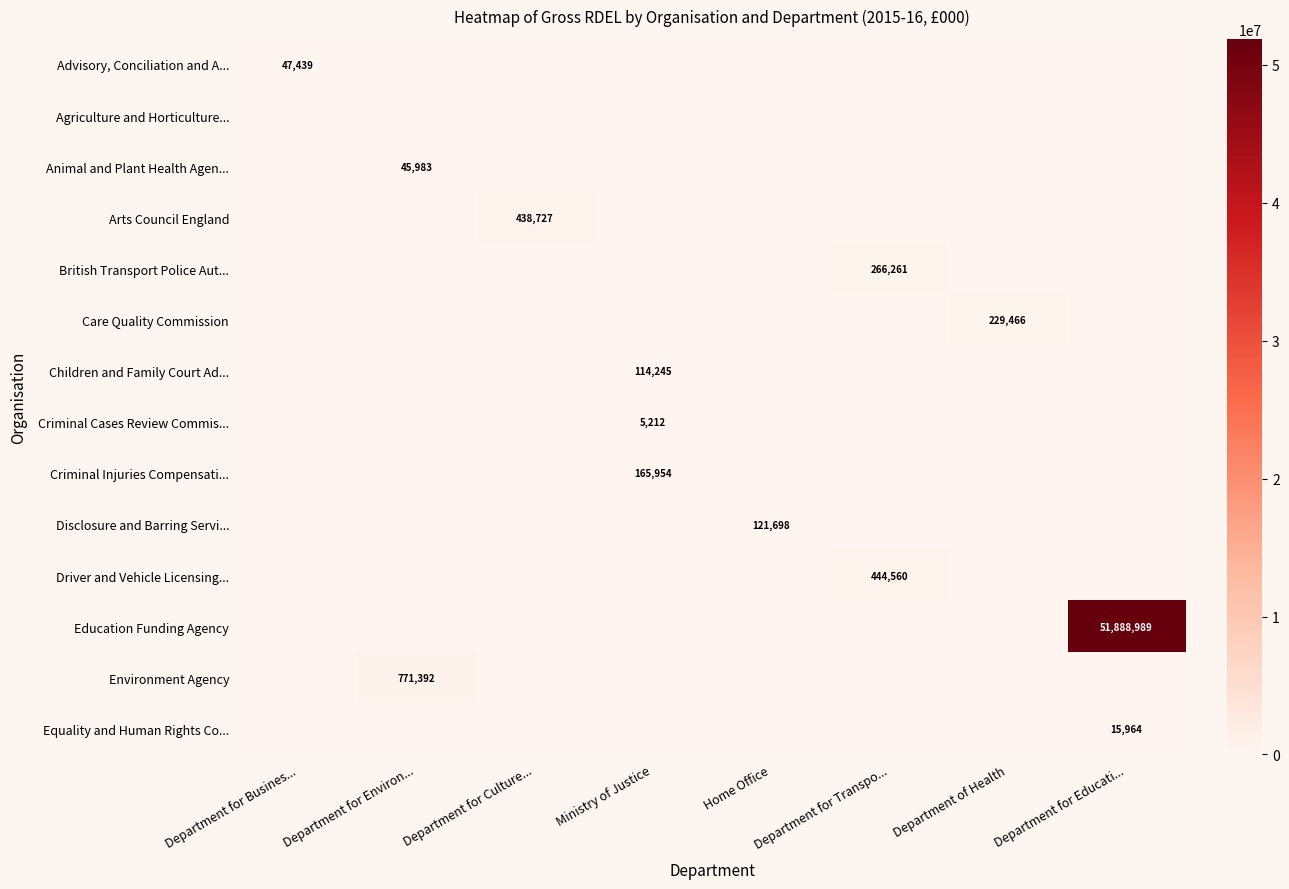

What is the greatest value displayed?

51888989